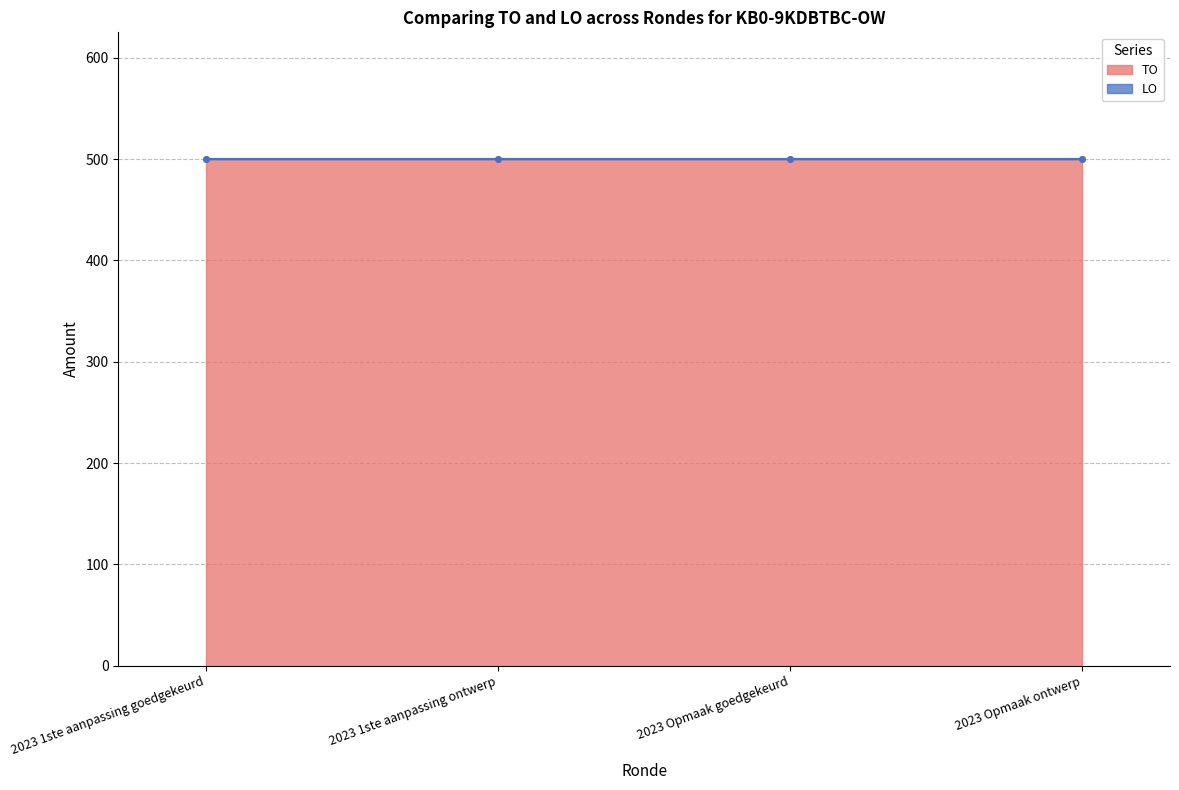

Reading left to right, what are all the values shown in this chart?

TO: 2023 1ste aanpassing goedgekeurd=500	2023 1ste aanpassing ontwerp=500	2023 Opmaak goedgekeurd=500	2023 Opmaak ontwerp=500
LO: 2023 1ste aanpassing goedgekeurd=0	2023 1ste aanpassing ontwerp=0	2023 Opmaak goedgekeurd=0	2023 Opmaak ontwerp=0